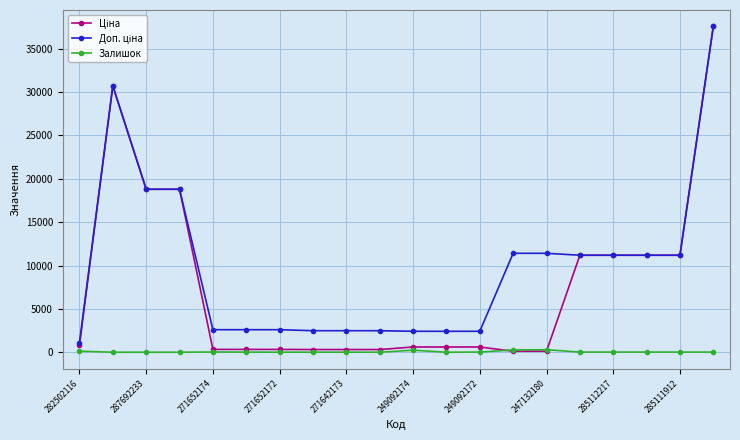

At how many categories does at least one series exceed 10465?

10